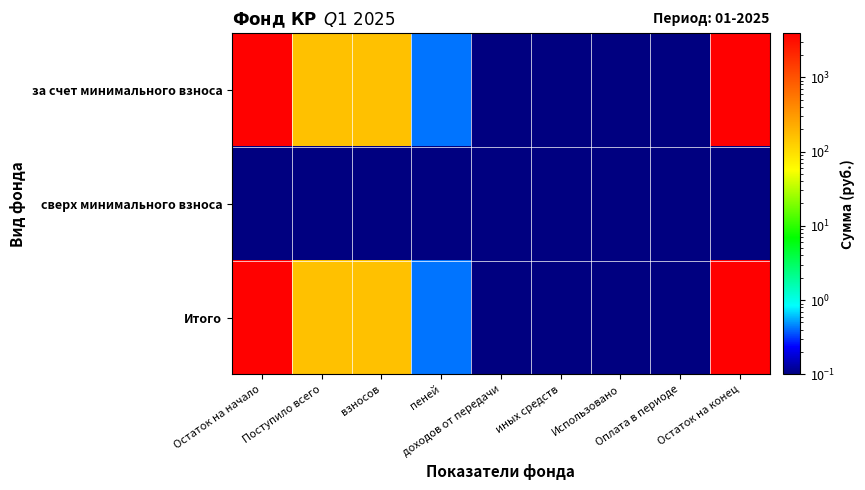

Reading left to right, what are all the values shown in this chart?

за счет минимального взноса: Остаток на начало=3769.5	Поступило всего=157.9	взносов=157.4	пеней=0.4	доходов от передачи=0.0	иных средств=0.0	Использовано=0.0	Оплата в периоде=0.0	Остаток на конец=3927.3
сверх минимального взноса: Остаток на начало=0.0	Поступило всего=0.0	взносов=0.0	пеней=0.0	доходов от передачи=0.0	иных средств=0.0	Использовано=0.0	Оплата в периоде=0.0	Остаток на конец=0.0
Итого: Остаток на начало=3769.5	Поступило всего=157.9	взносов=157.4	пеней=0.4	доходов от передачи=0.0	иных средств=0.0	Использовано=0.0	Оплата в периоде=0.0	Остаток на конец=3927.3